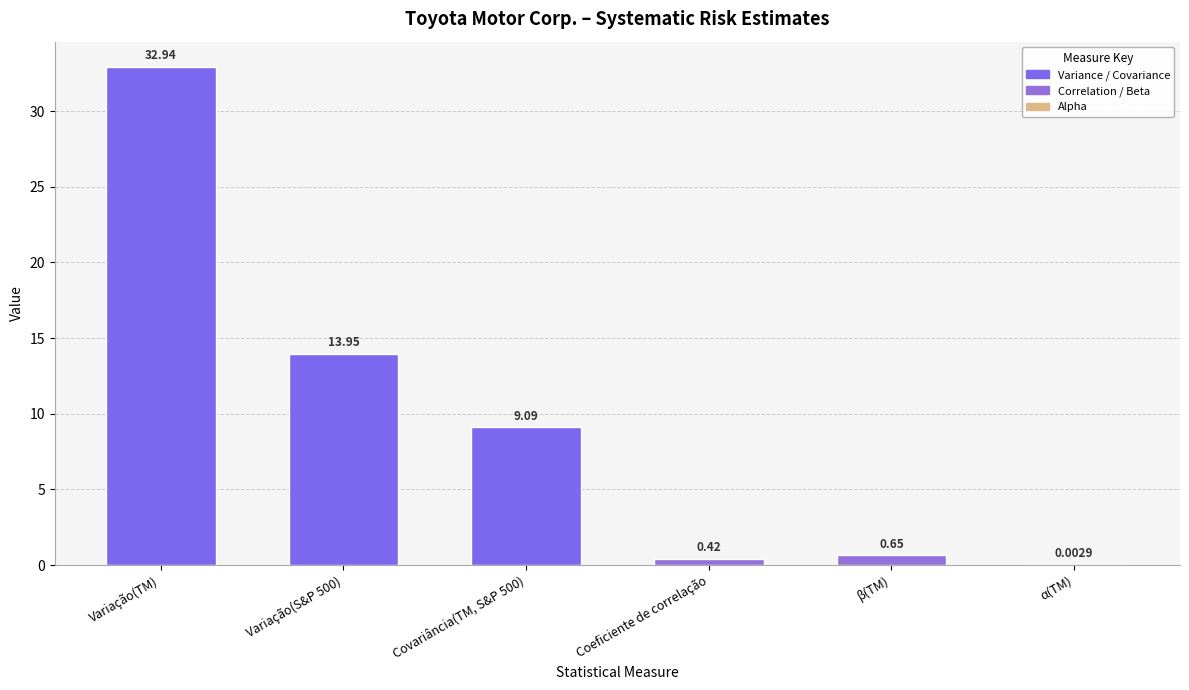

What is the greatest value displayed?

32.9